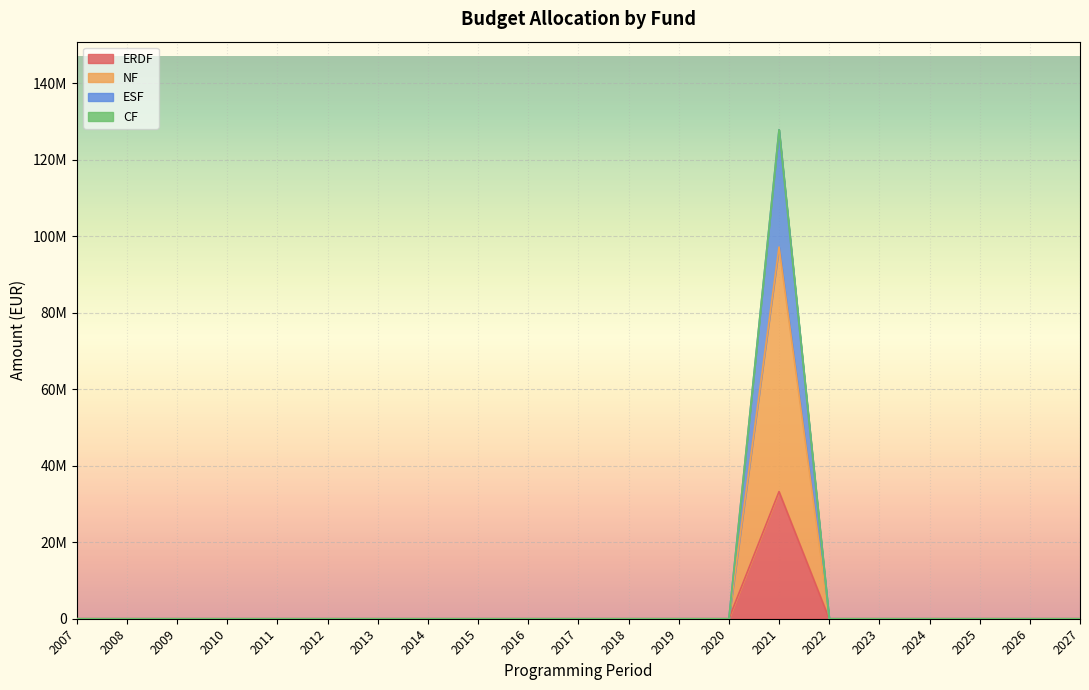

Does the chart display data point markers on the line(s)?

No